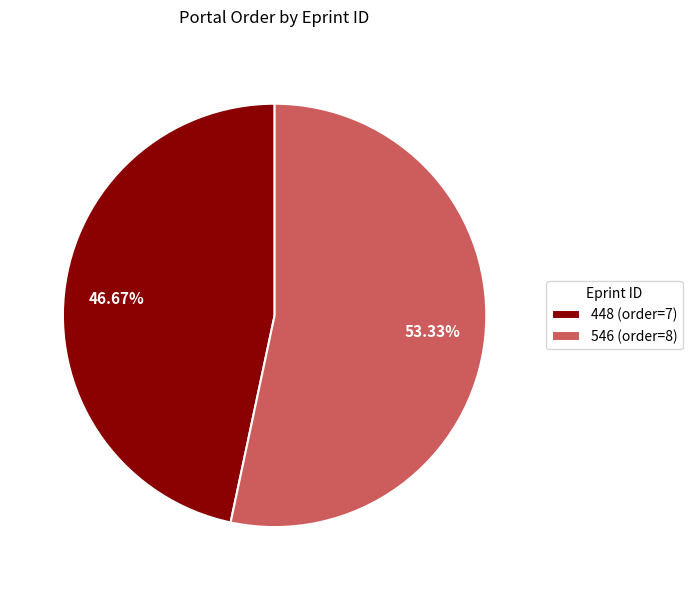

Combined, do 546 and 448 account for over 50%?

Yes